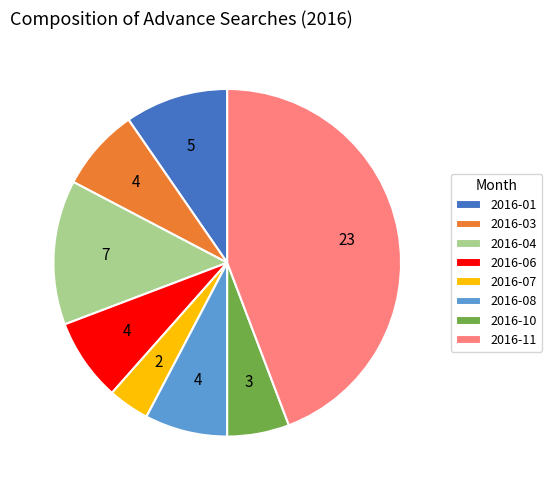

Is there any slice that represents more than half of the pie?

No